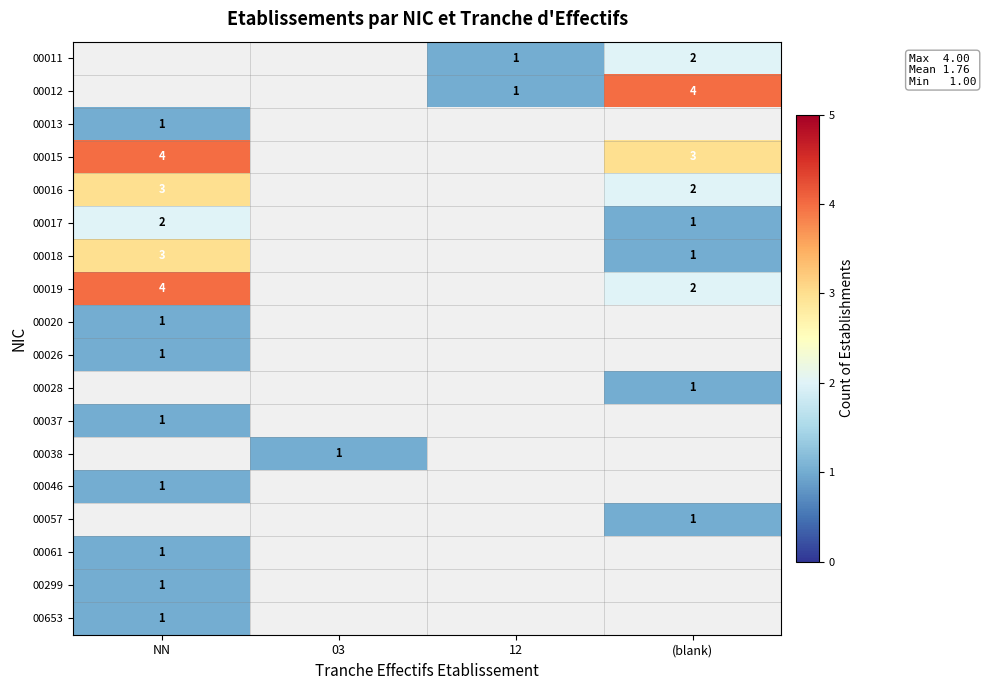

Is it true that 00057 equals 1 at (blank)?

True